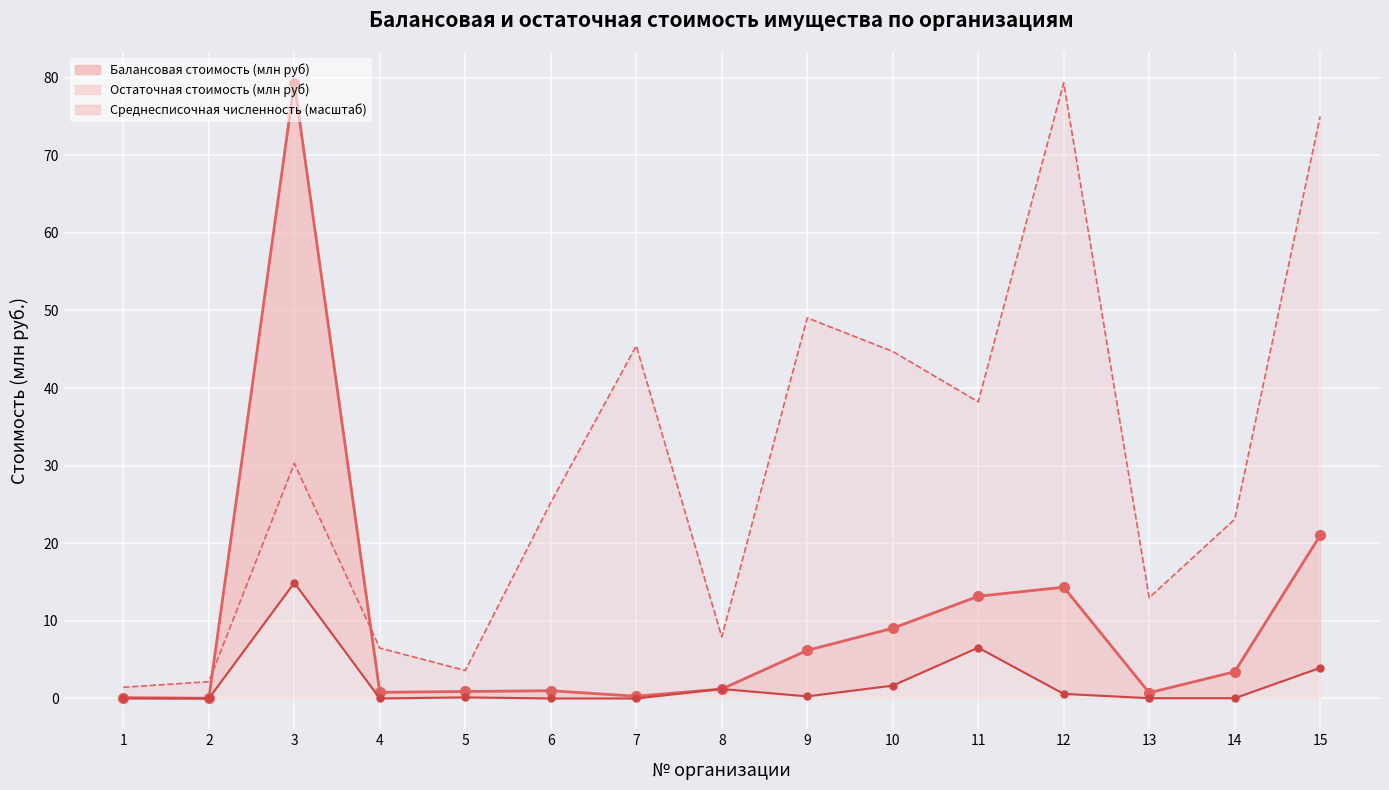

What is the difference between the highest and lowest values at 6?

25.2